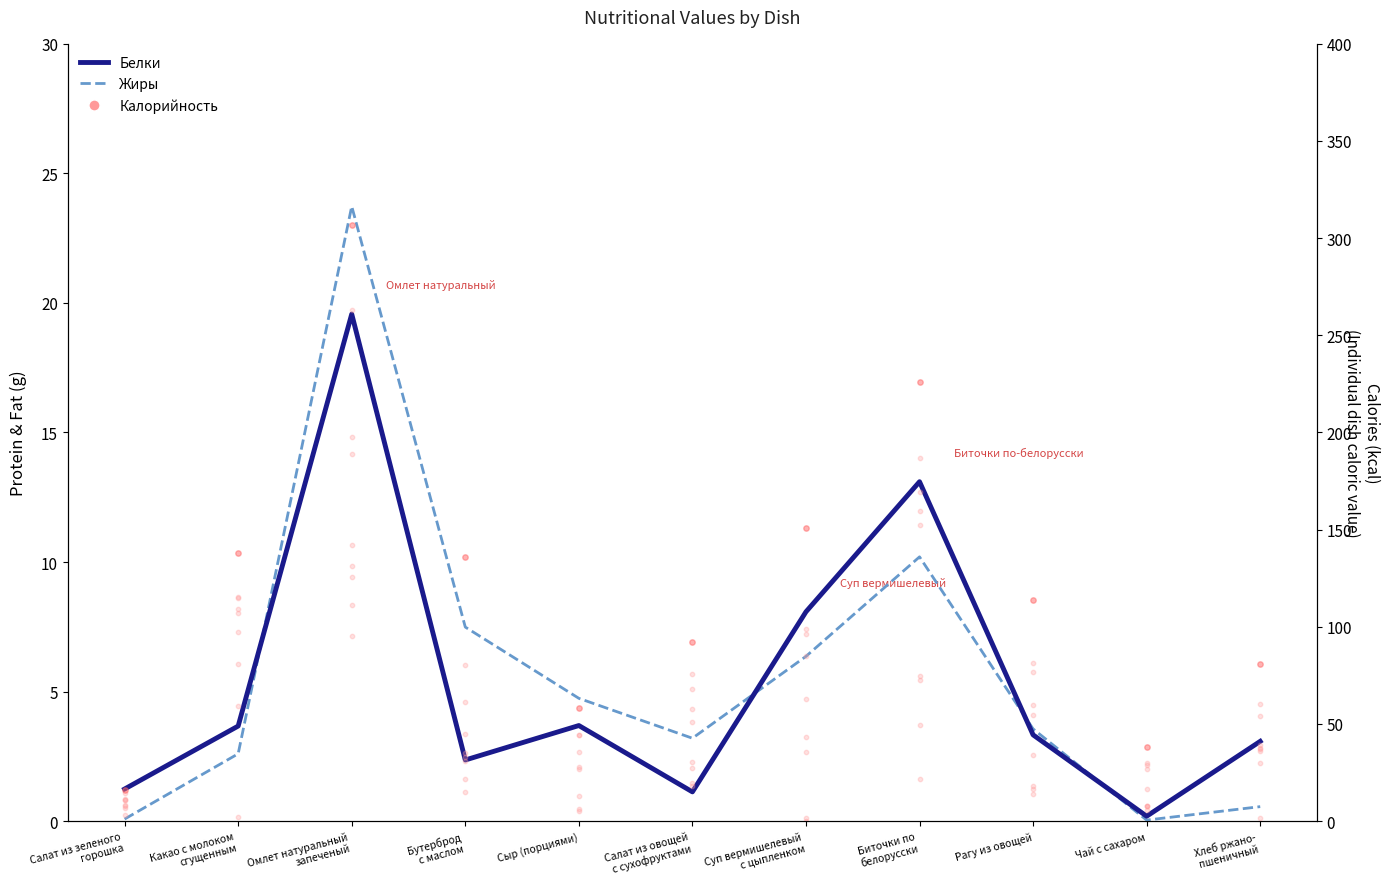

Which series reaches the minimum Y coordinate?

Жиры